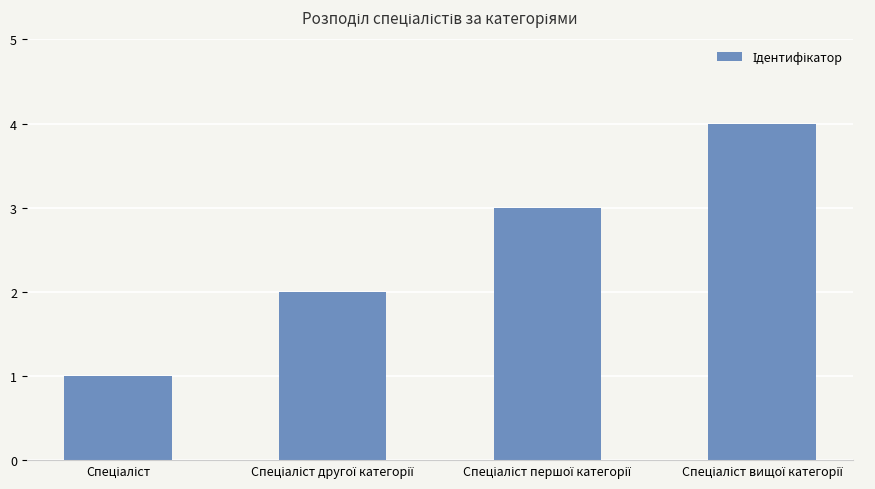

What is the maximum value shown in the chart?

4